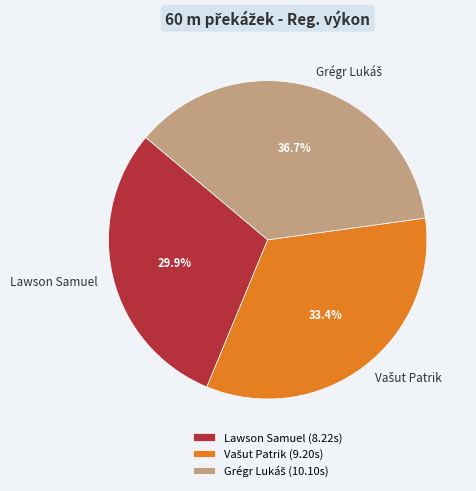

Does Lawson Samuel represent more than half of the total?

No